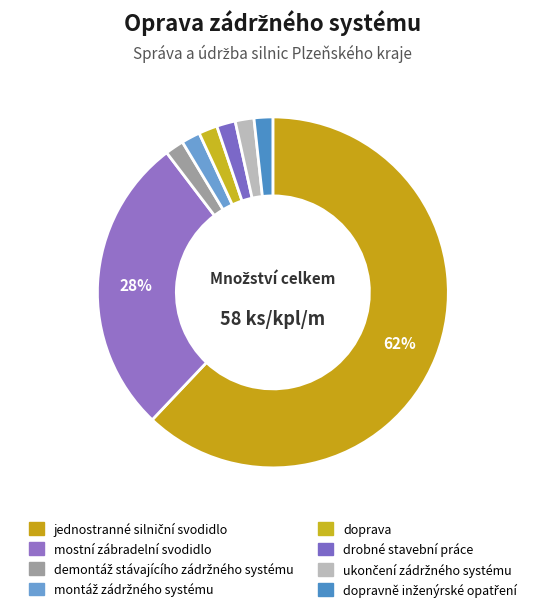

How many slices are in this pie chart?

8